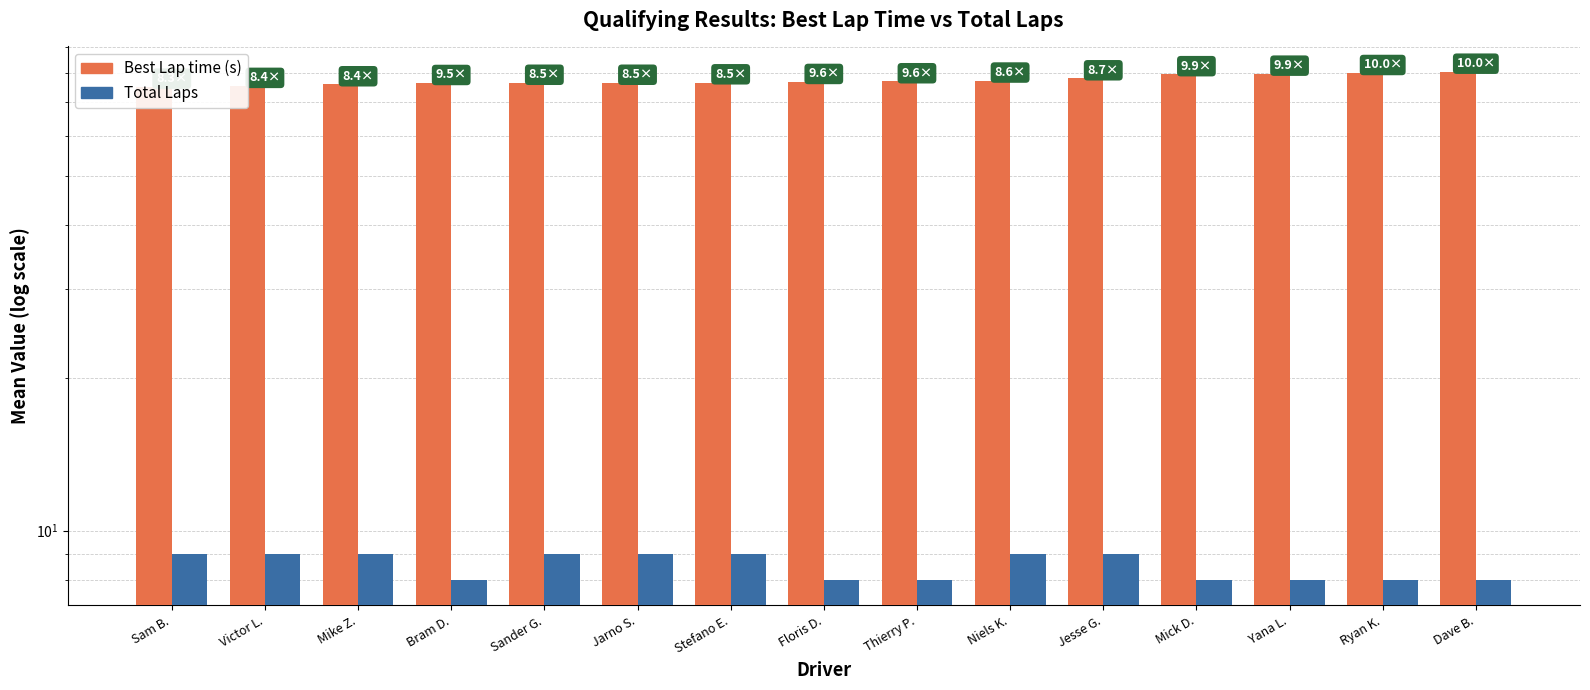

At which label does Total Laps reach its minimum?

Bram D.